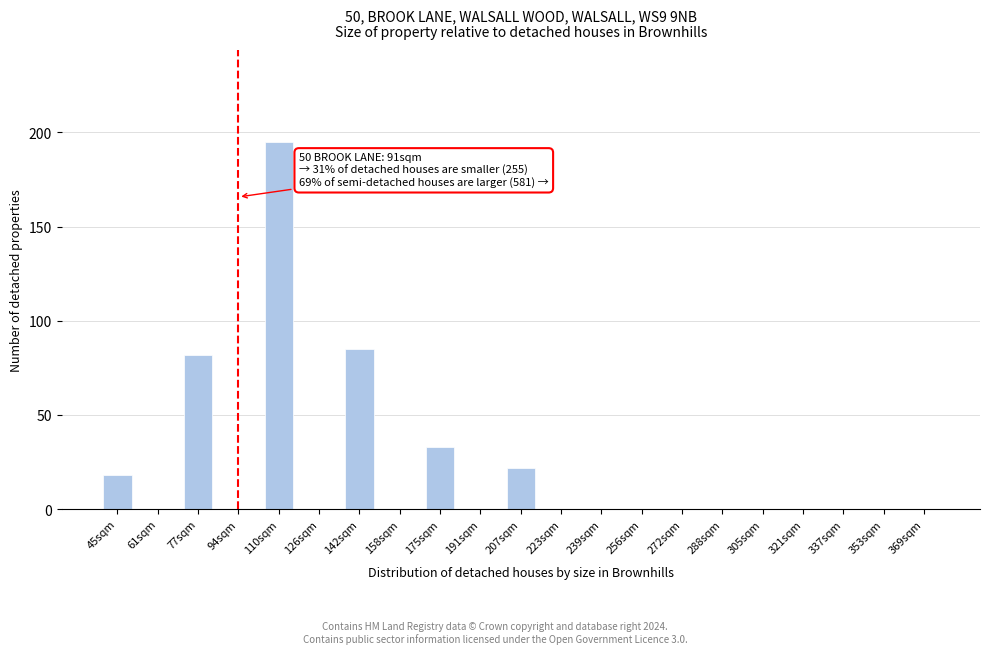

Reading right to left, what are all the values shown in this chart?

369sqm=0	353sqm=0	337sqm=0	321sqm=0	305sqm=0	288sqm=0	272sqm=0	256sqm=0	239sqm=0	223sqm=0	207sqm=22	191sqm=0	175sqm=33	158sqm=0	142sqm=85	126sqm=0	110sqm=195	94sqm=0	77sqm=82	61sqm=0	45sqm=18